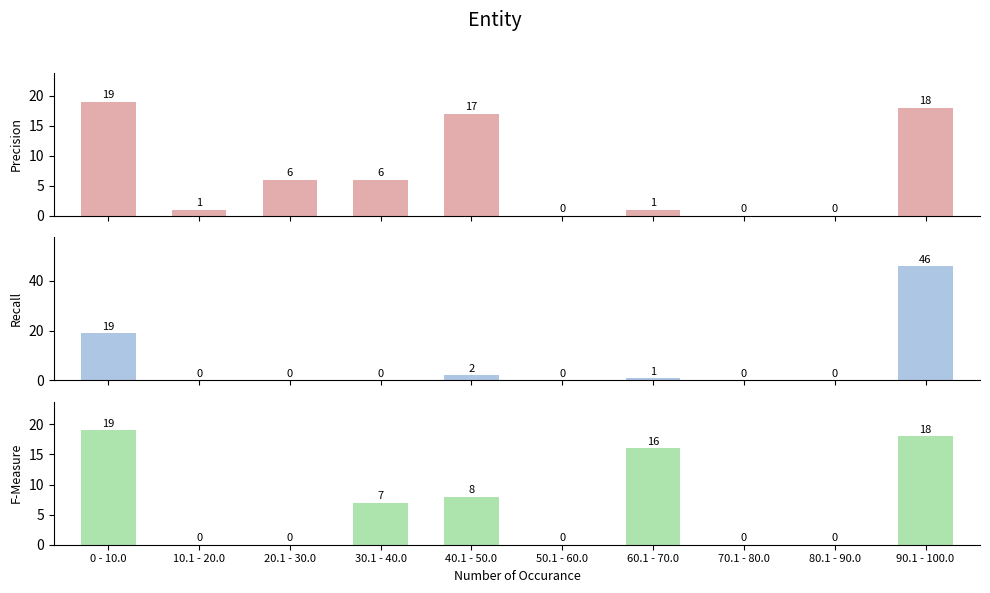

At how many categories does at least one series exceed 42?

1